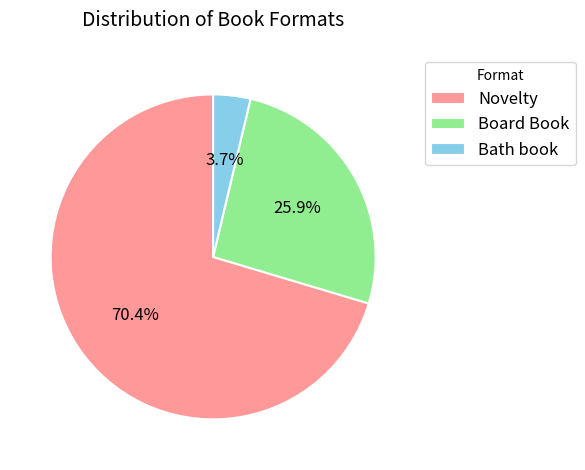

To the nearest percent, what is the difference between the largest and smallest slice percentages?

67%